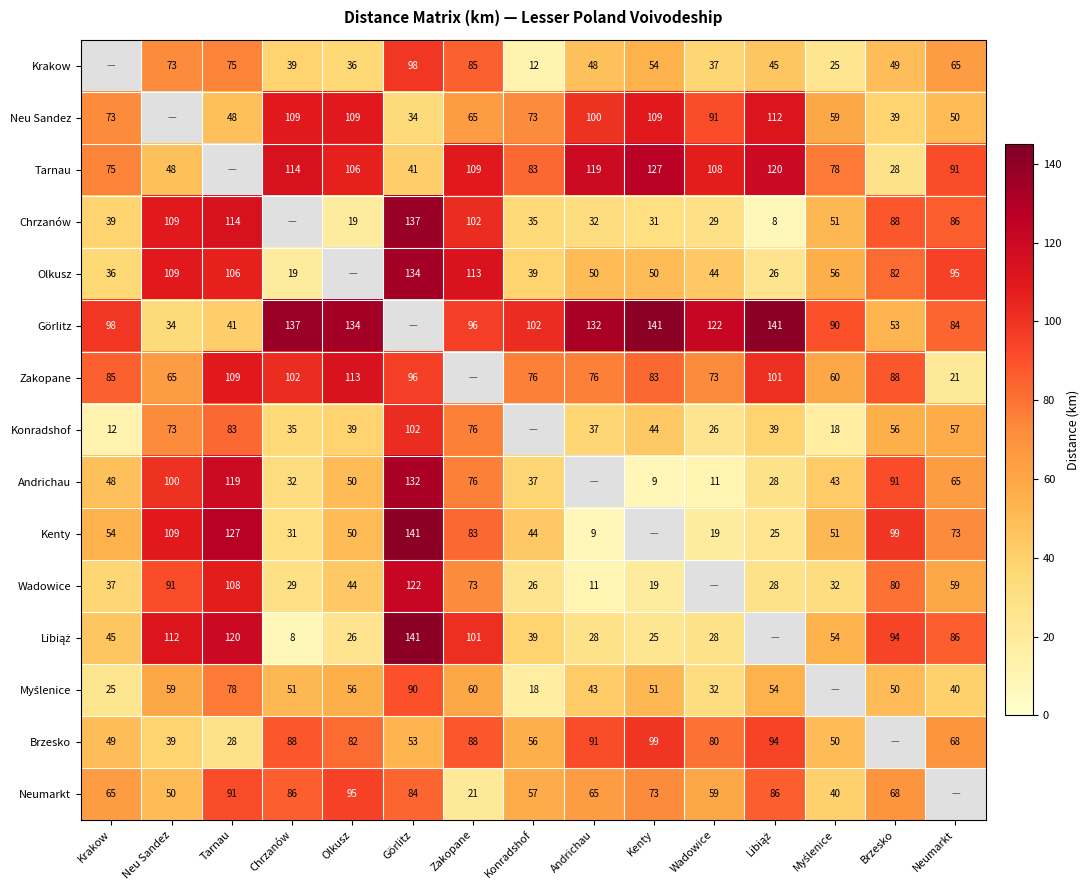

What is the difference between the Brzesko values at Kenty and Krakow?

50